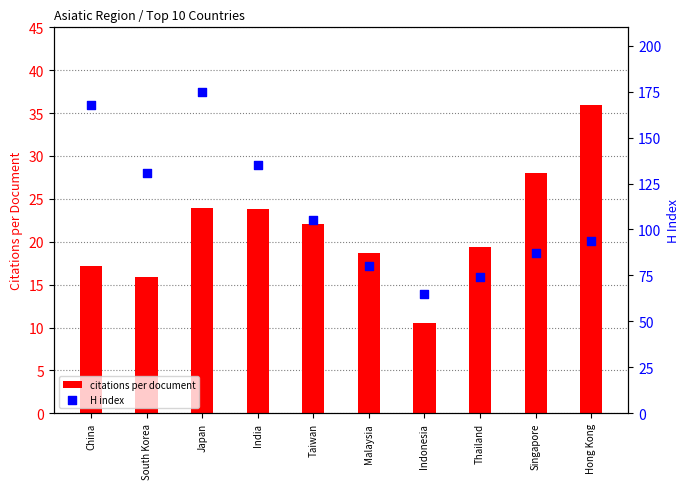

Which series reaches the maximum Y coordinate?

H index